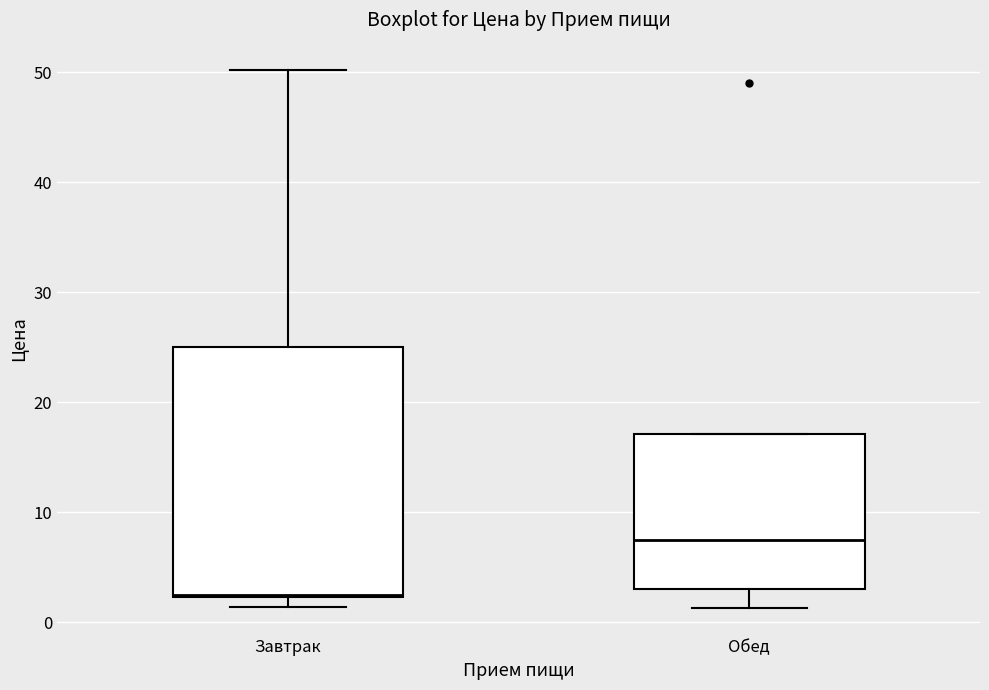

Comparing the boxes themselves (not the whiskers), which one is the tallest?

Завтрак